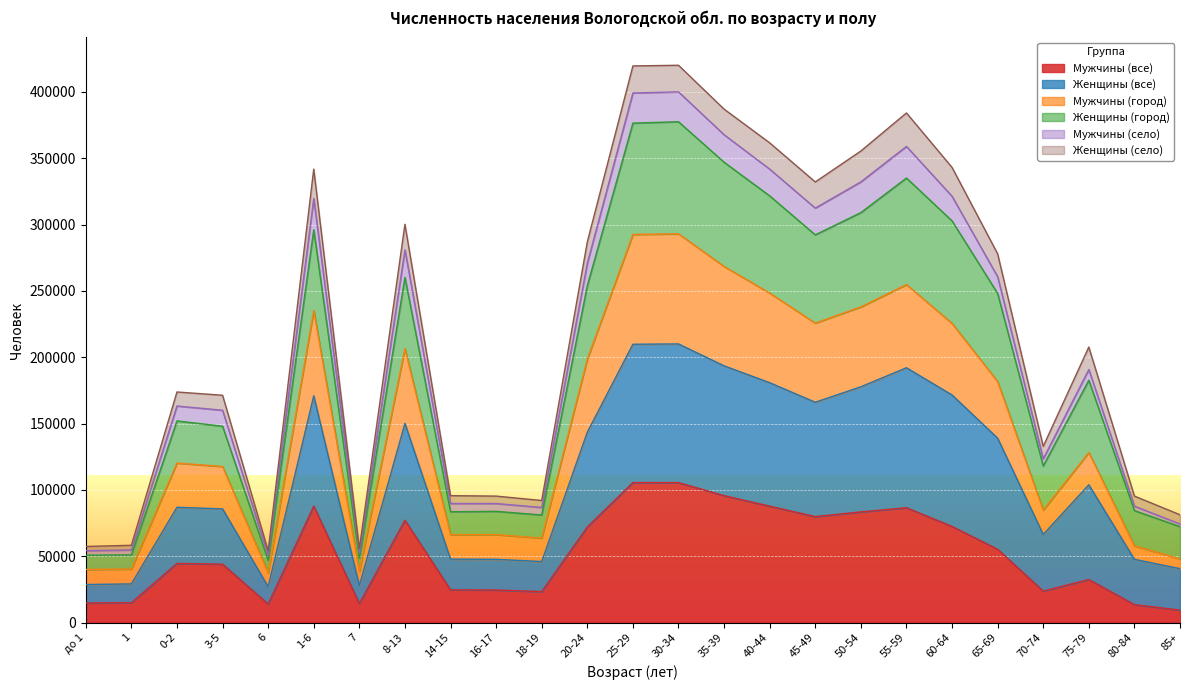

What is the minimum value for Мужчины (все)?

9388